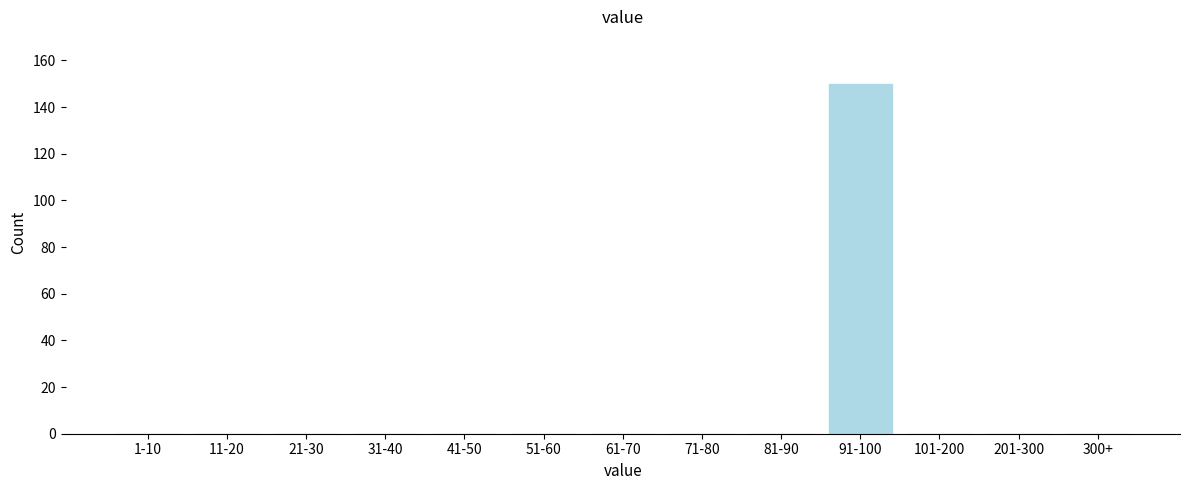

Reading left to right, list all the values displayed in this chart.

1-10=0	11-20=0	21-30=0	31-40=0	41-50=0	51-60=0	61-70=0	71-80=0	81-90=0	91-100=150	101-200=0	201-300=0	300+=0